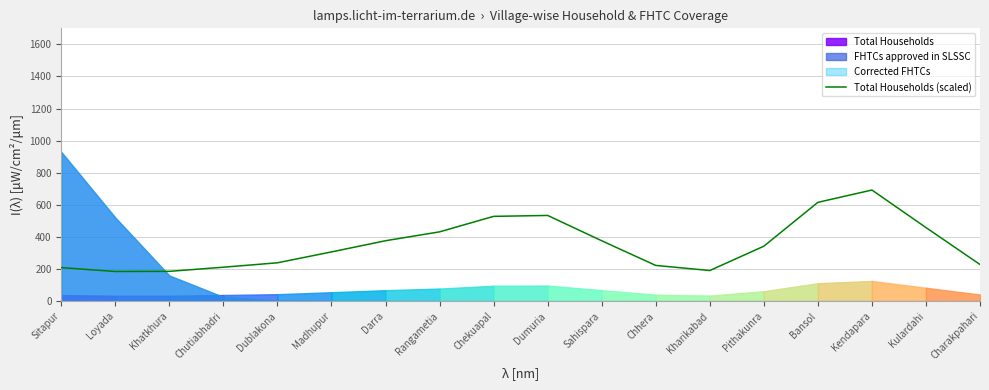

What is the greatest value displayed?

692.4